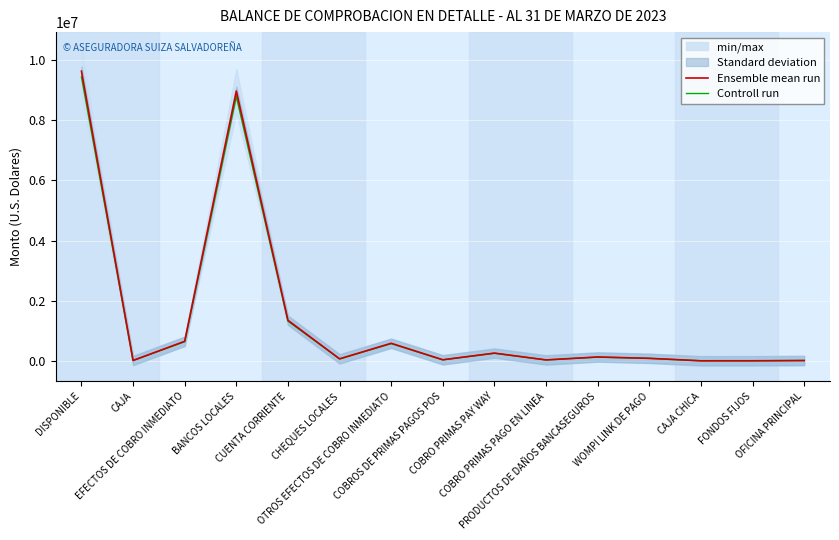

At how many categories does at least one series exceed 5195943?

2